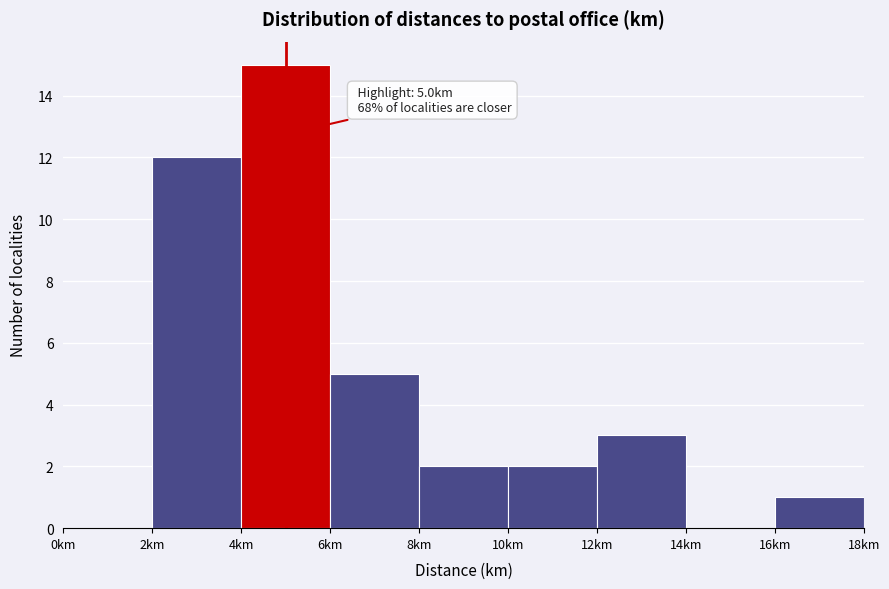

Over which range of the x-axis is the bar tallest?

4 to 6